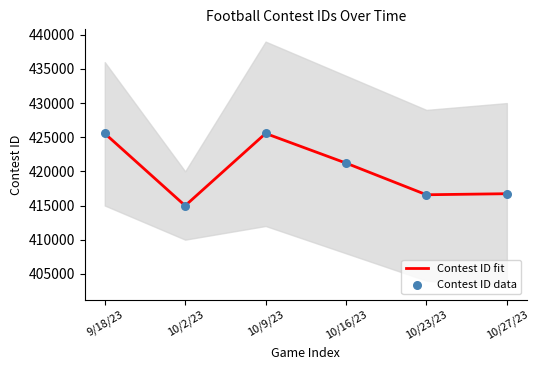

At how many categories does at least one series exceed 416992?

3